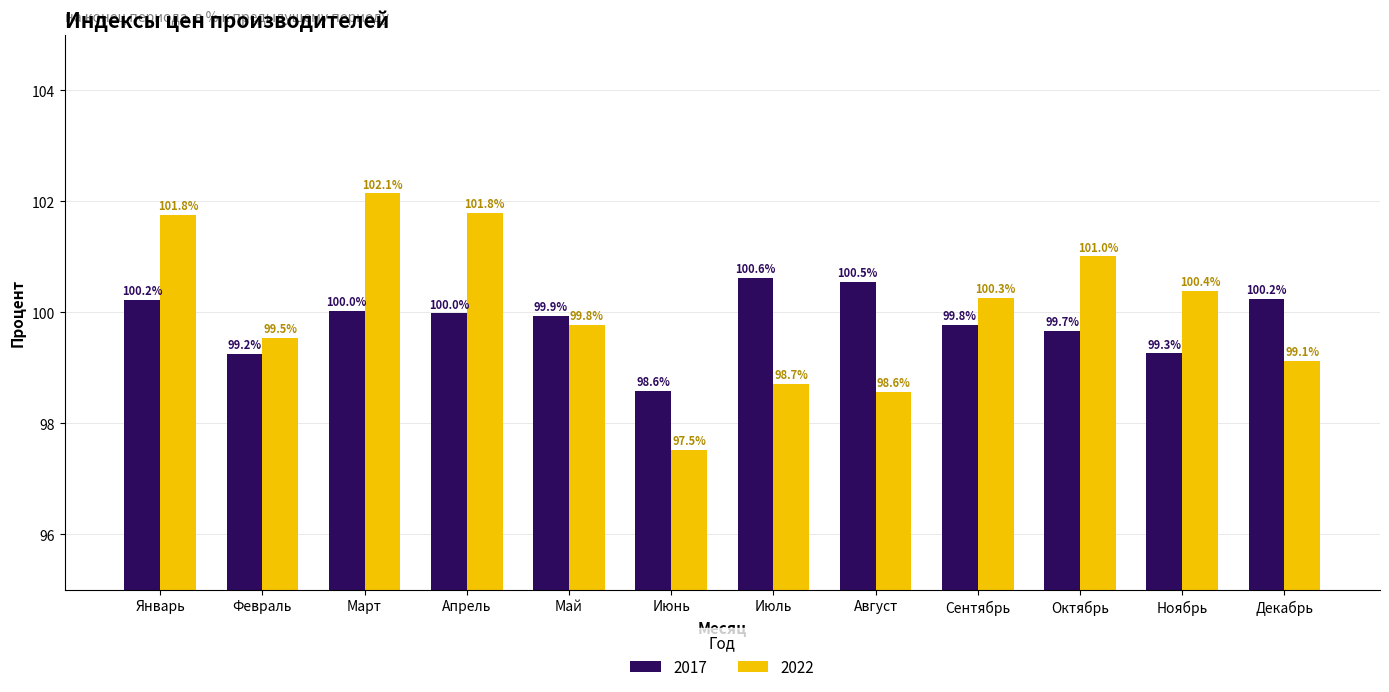

Where is 2022 nearest to the value 99?

Декабрь